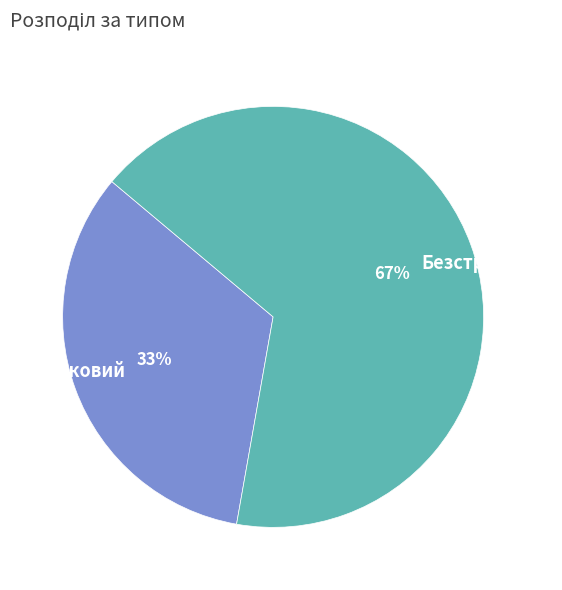

What is the largest slice in the pie chart?

Безстроковий